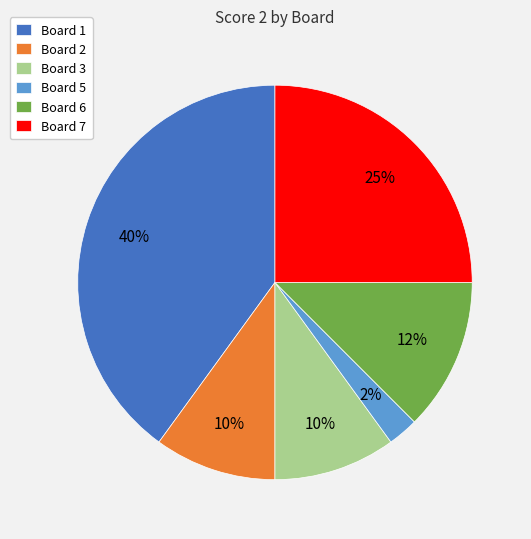

Which has a higher value, Board 1 or Board 5?

Board 1